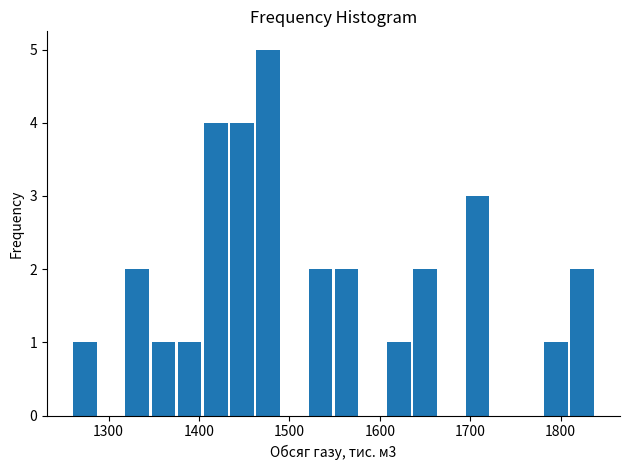

Read against the x-axis, roughly where is the centre of the tallest bar?

1480